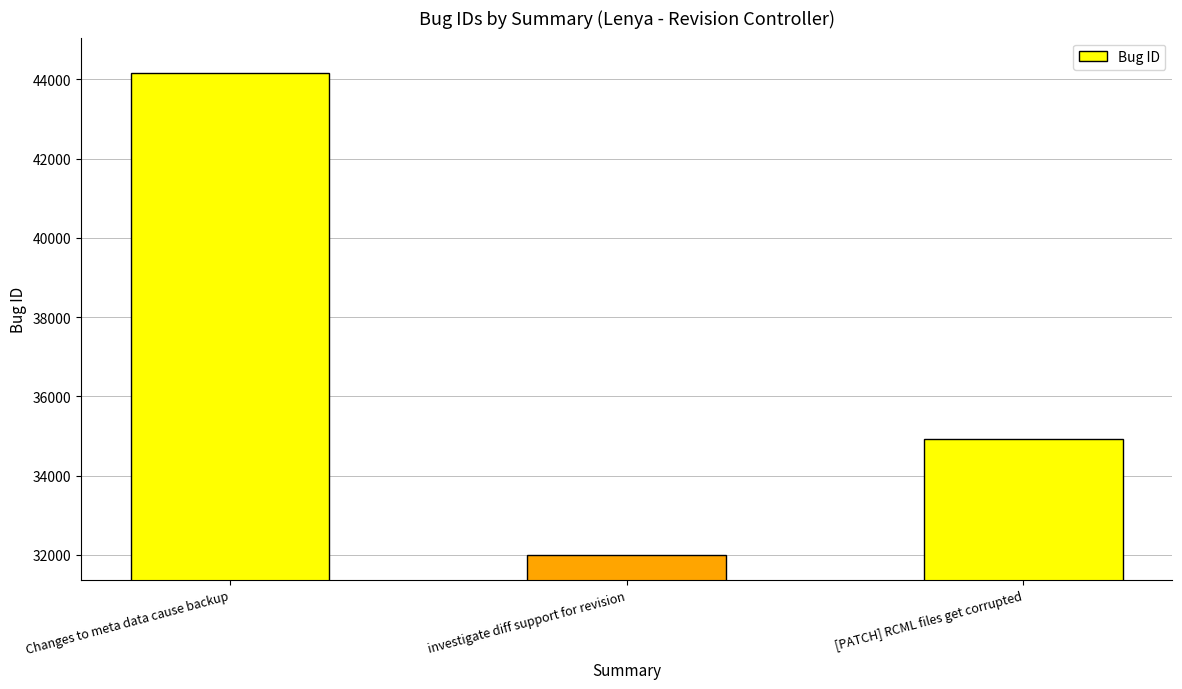

Does the chart contain stacked bars?

No